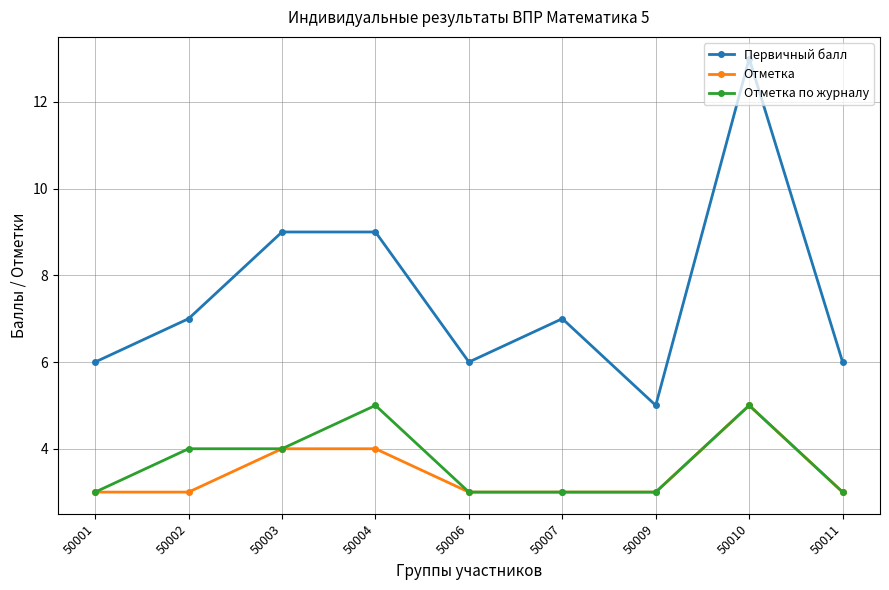

What are all the series names shown in the legend?

Первичный балл, Отметка, Отметка по журналу